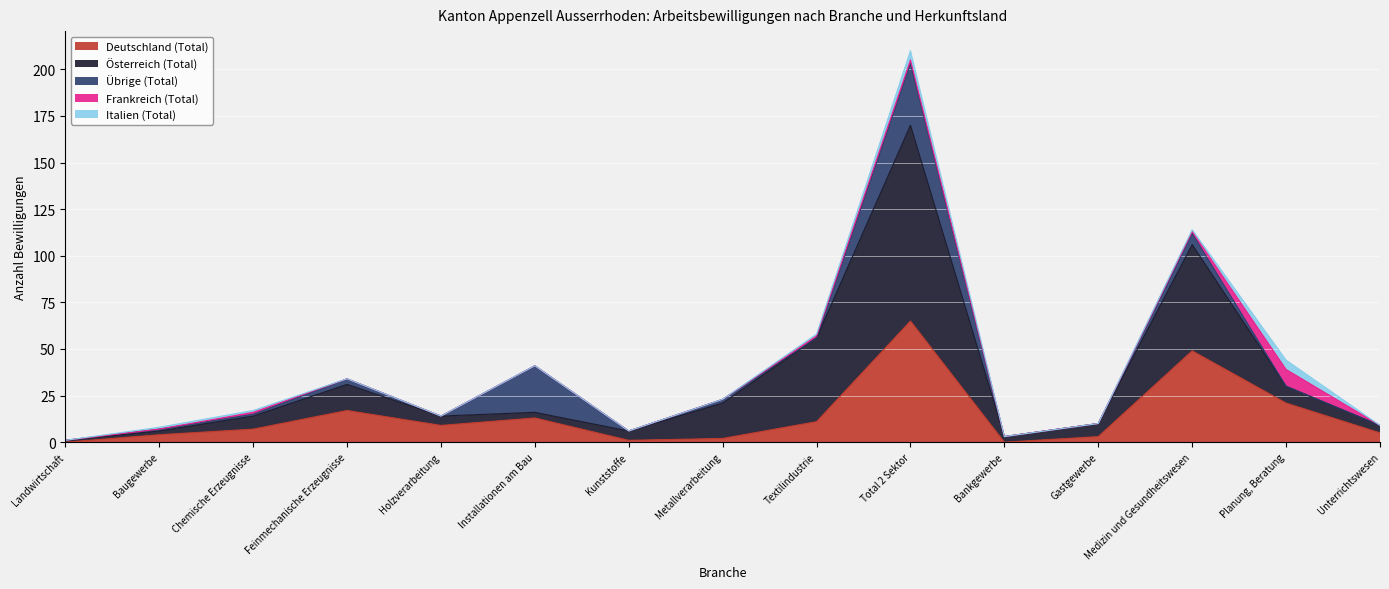

What position from the left is Landwirtschaft?

1